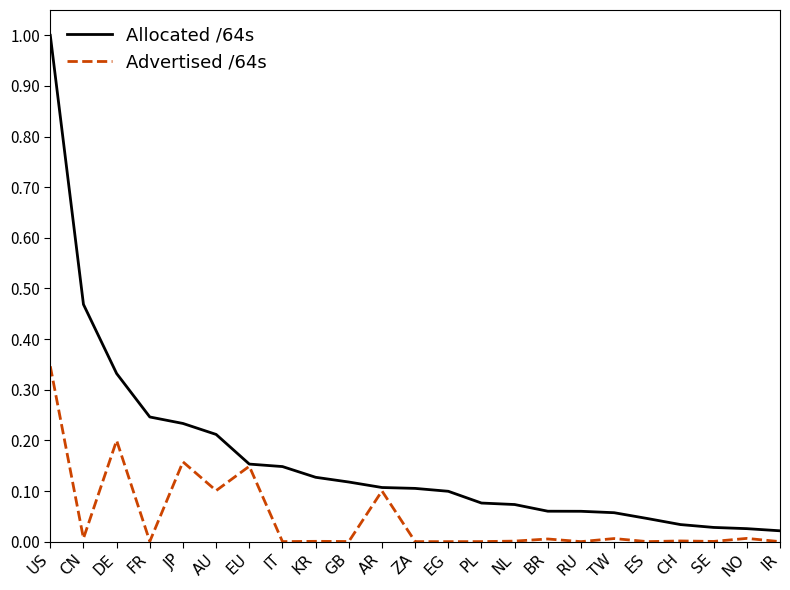

Between BR and CH, which series saw the biggest shift?

Allocated /64s